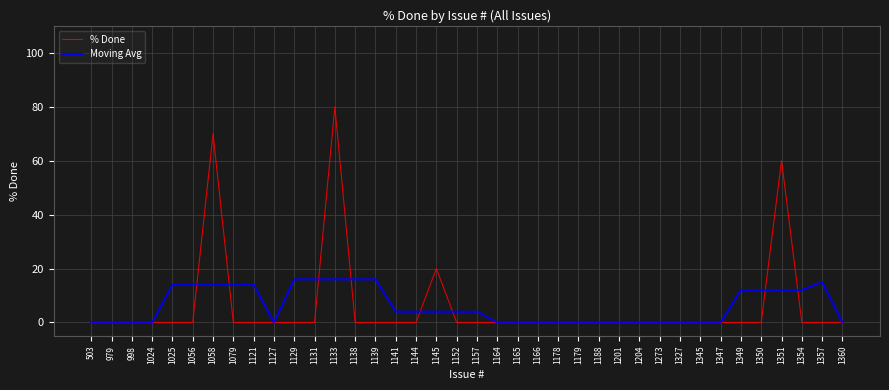

Is it true that % Done equals 53 at 1079?

False